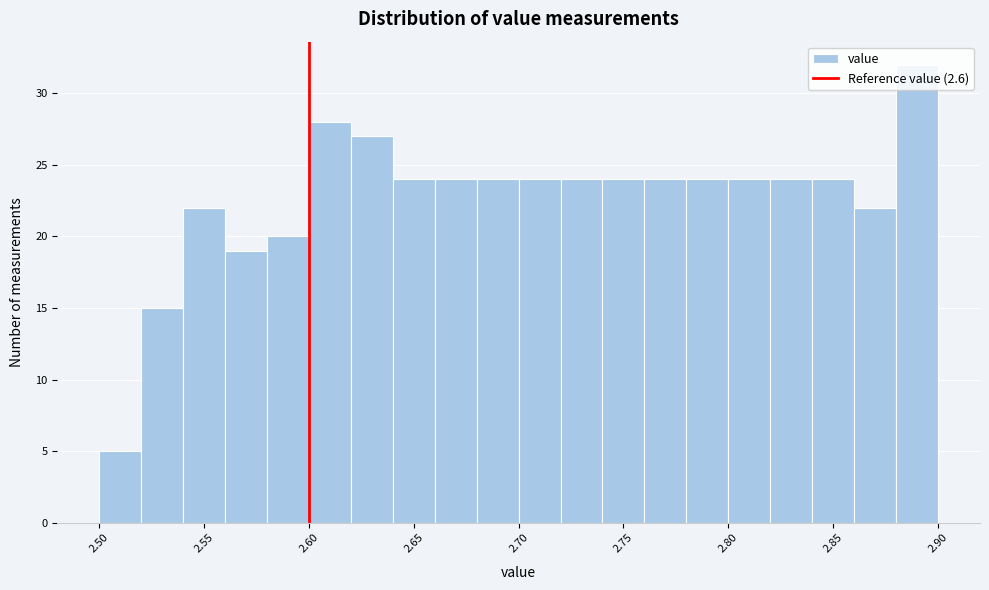

How tall is the bar that spans 2.54 to 2.56 on the x-axis? The values are not printed on the chart, so give them approximately, as read against the axis.

22